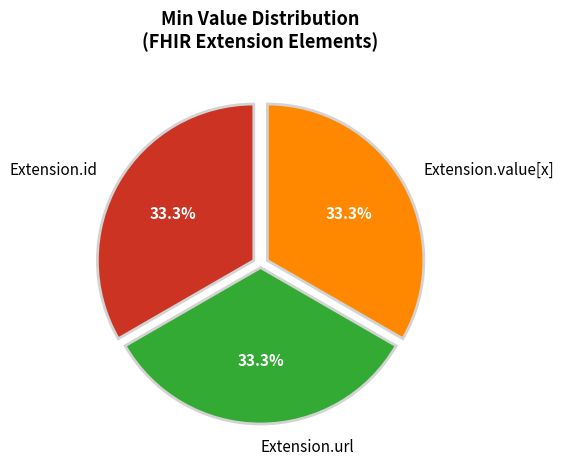

To the nearest percent, what percentage of the pie is Extension.url?

33%